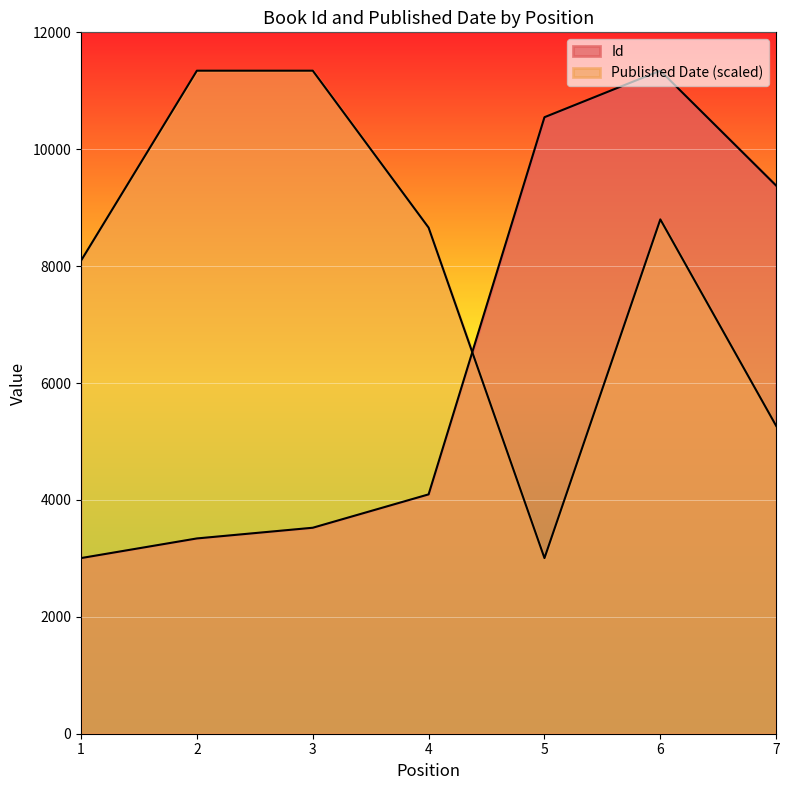

Rank the series by their average value, from lowest to highest.

Id, Published Date